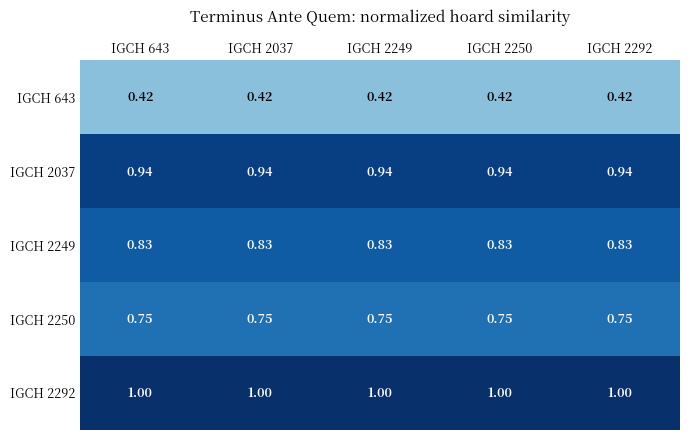

Is the value of IGCH 643 at IGCH 2250 greater than the value of IGCH 2250 at IGCH 2292?

No